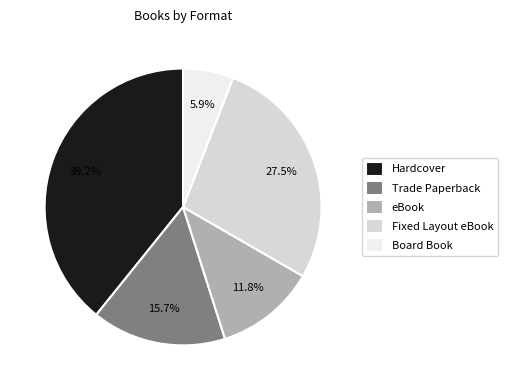

How many slices are in this pie chart?

5